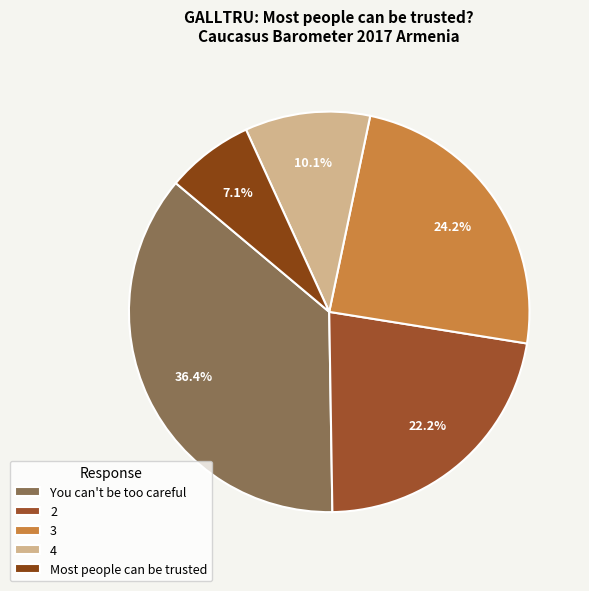

How many slices are in this pie chart?

5